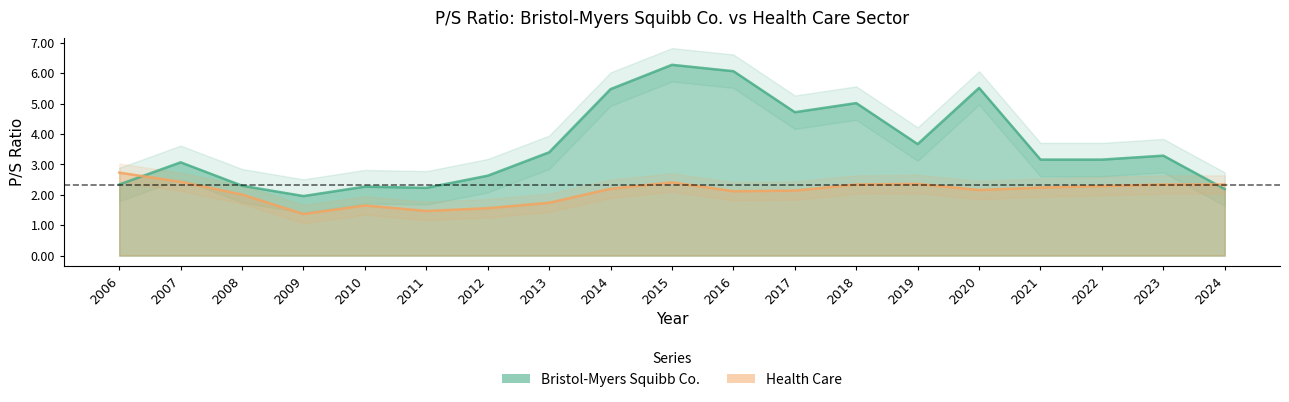

Read the Bristol-Myers Squibb Co. value at 2015.

6.3